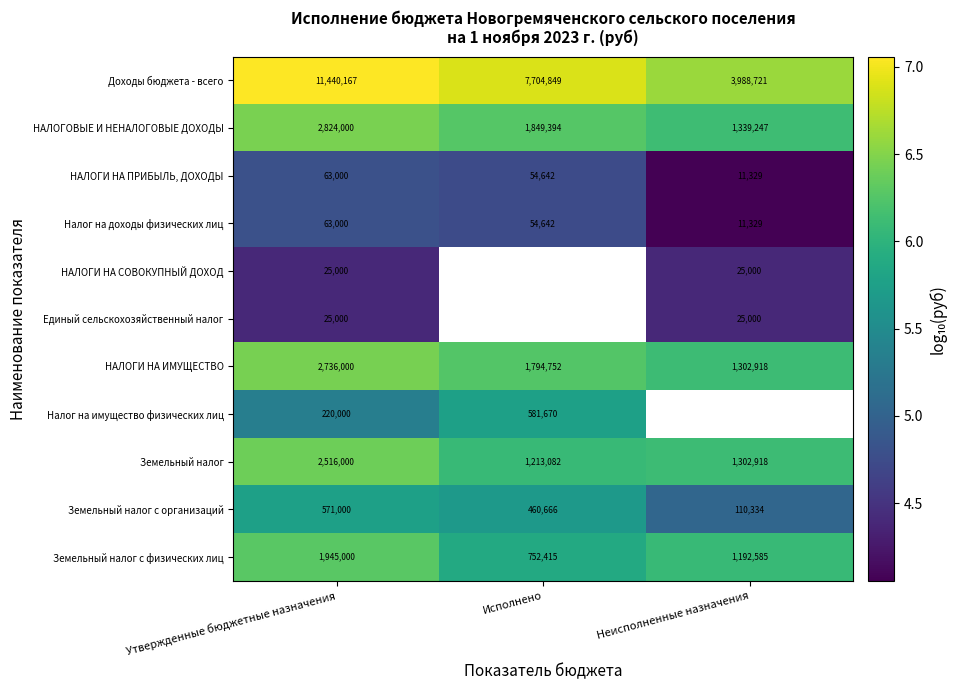

Where does the НАЛОГИ НА ИМУЩЕСТВО series first go above 1794752?

Утвержденные бюджетные назначения